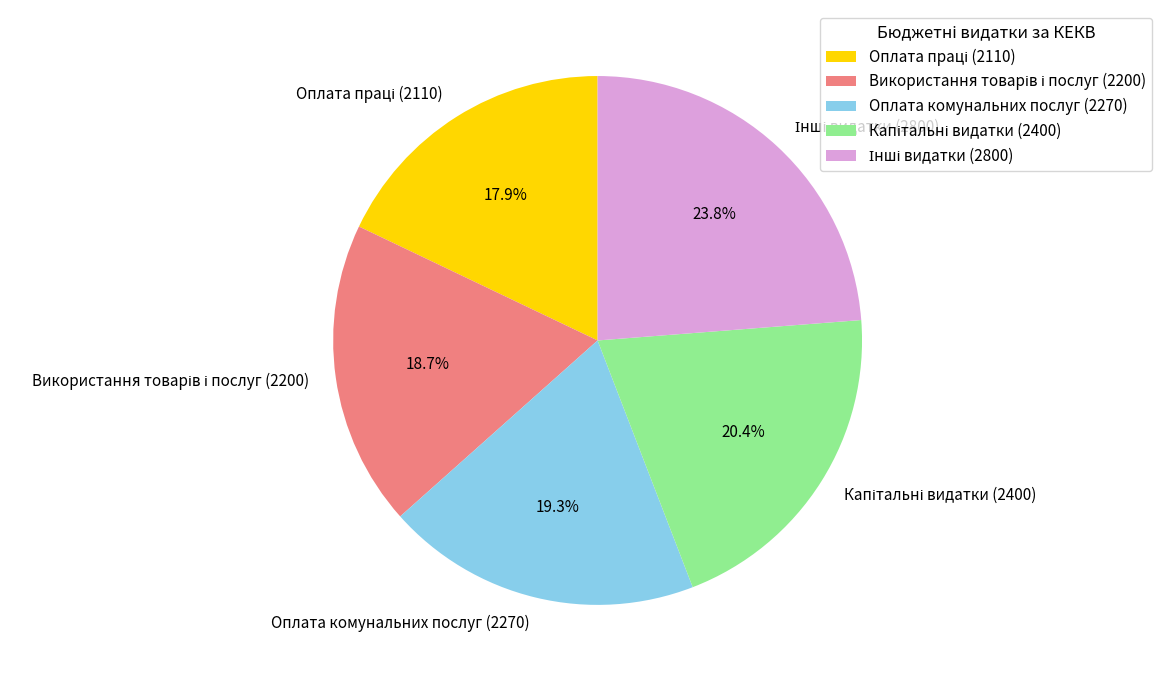

Is there a majority slice in this chart?

No